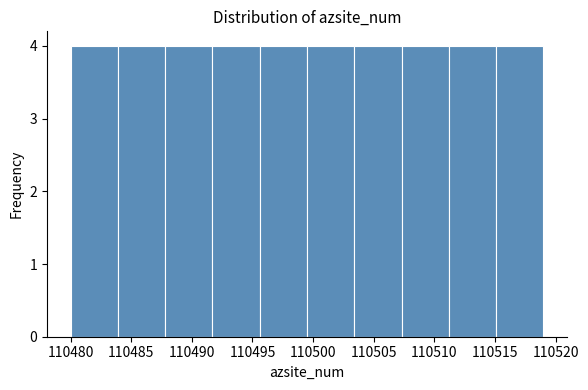

What is the height of the bar covering 110480.0 to 110483.9 on the x-axis? Neither the bar edges nor the heights are printed on the chart, so give them approximately, as read against the axes.

4